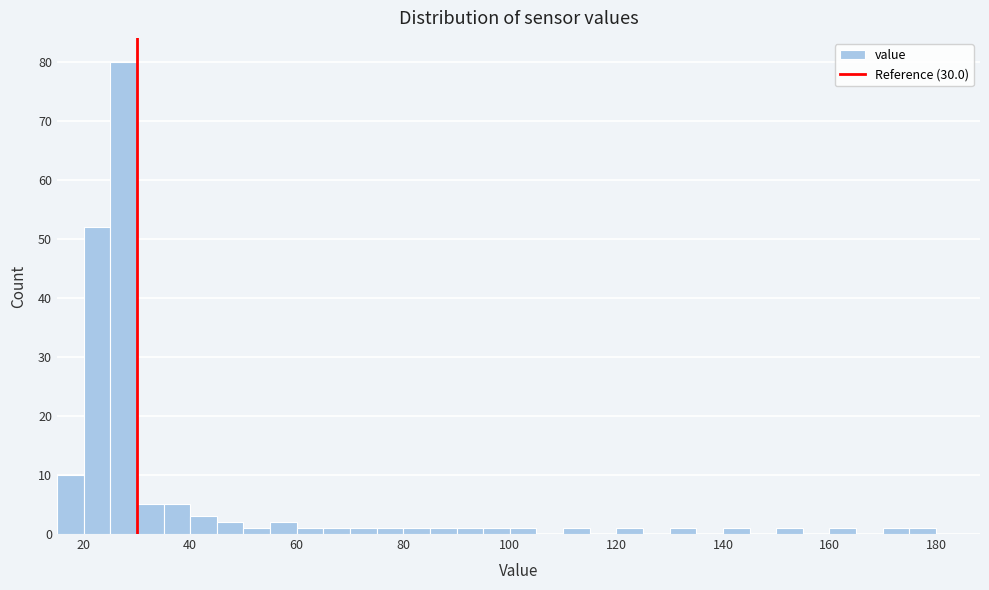

Read against the x-axis, roughly where is the centre of the tallest bar?

28